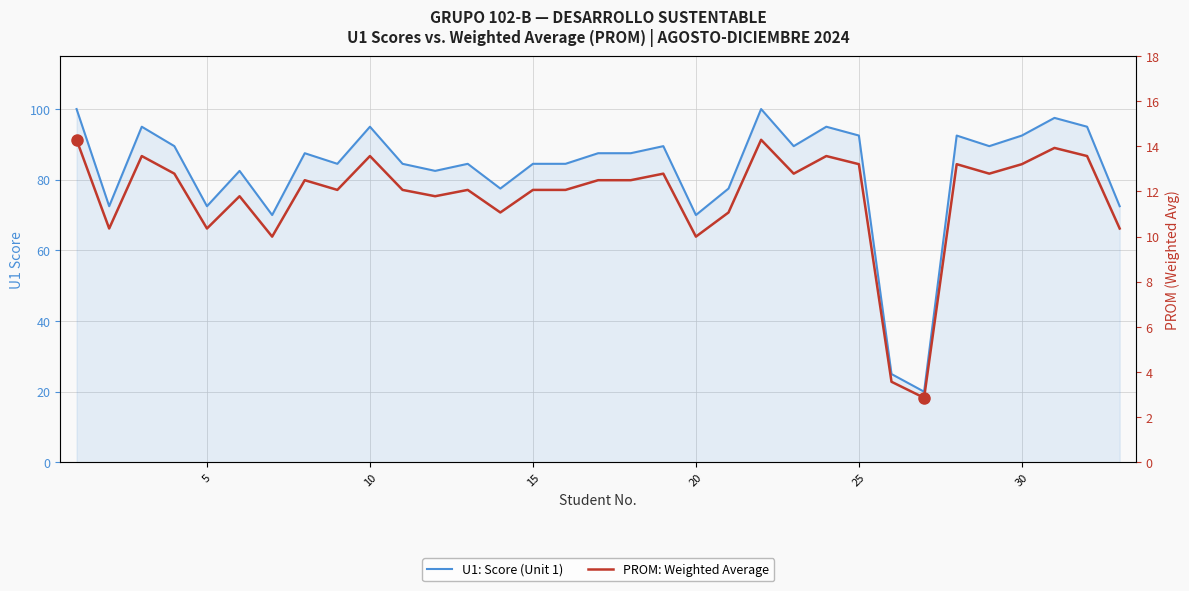

True or false: U1: Score (Unit 1) and PROM: Weighted Average intersect in this chart.

False